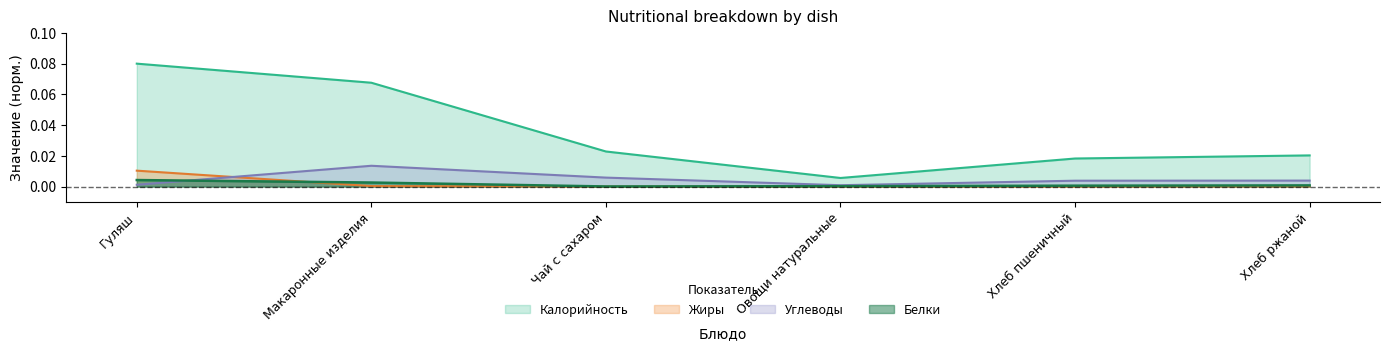

Is it true that Углеводы equals 0.0 at Гуляш?

False